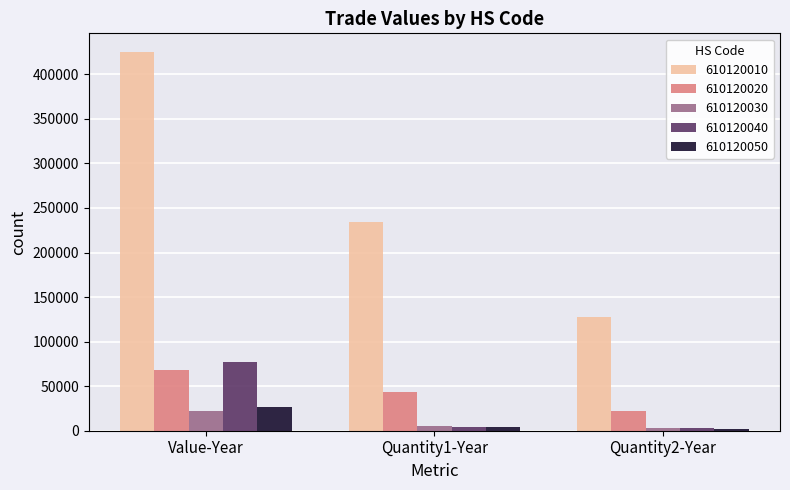

What position from the left is Quantity1-Year?

2